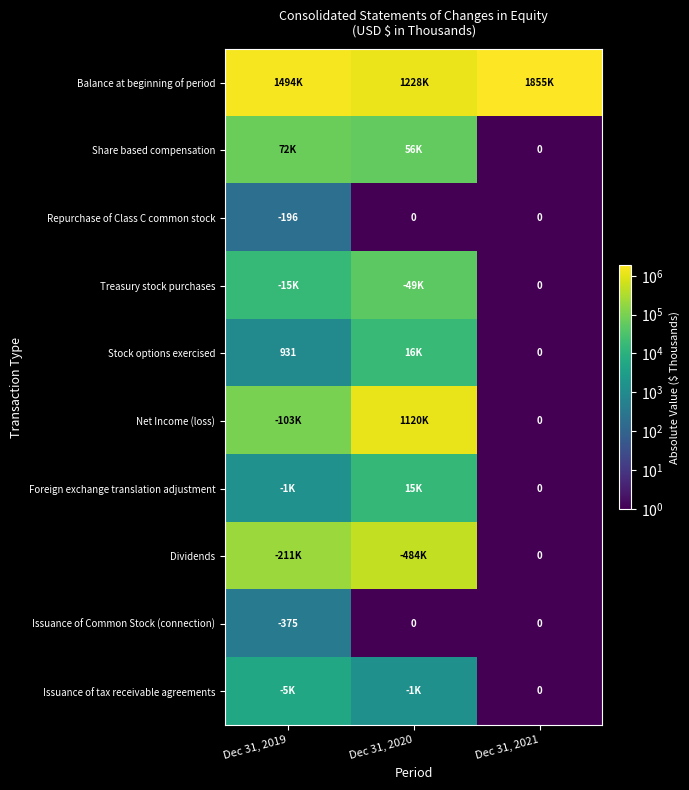

Is it true that Issuance of Common Stock (connection) equals -145 at Dec 31, 2020?

False